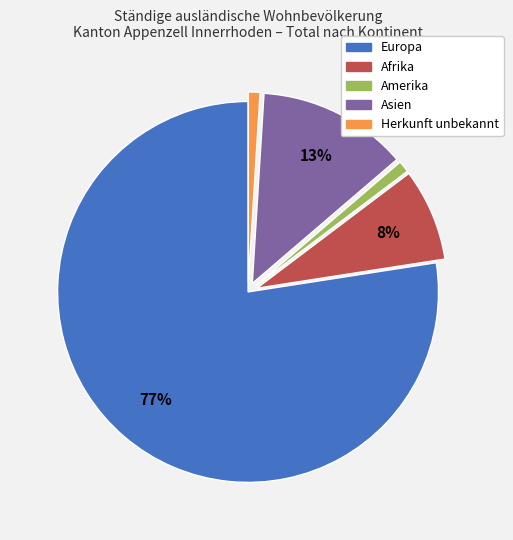

To the nearest percent, what is the difference between the largest and smallest slice percentages?

76%